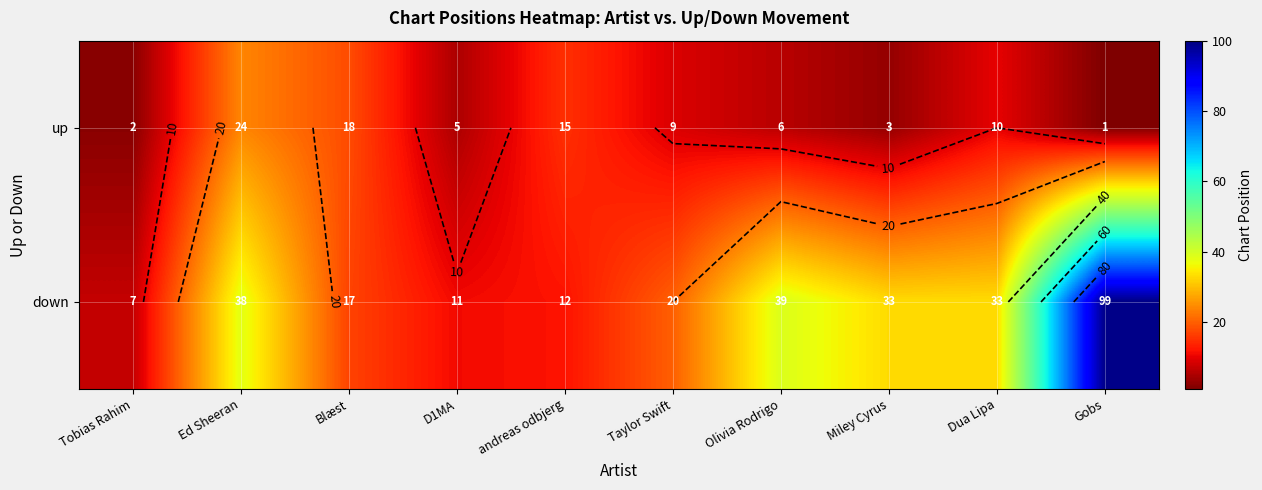

What is the difference between the maximum and minimum values in the down series?

92